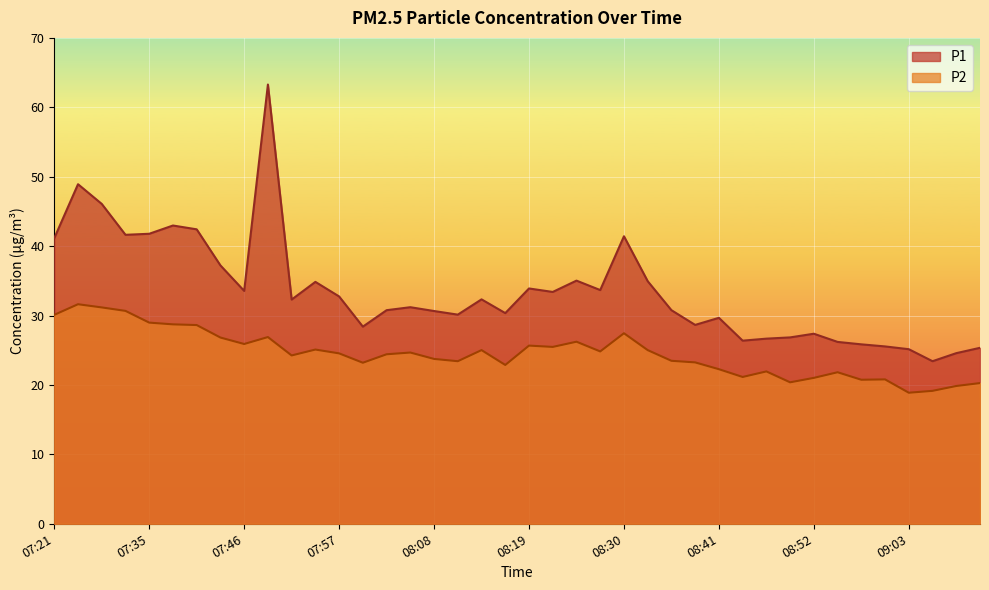

The P1 series shows 41.8 at 07:35. True or false?

True